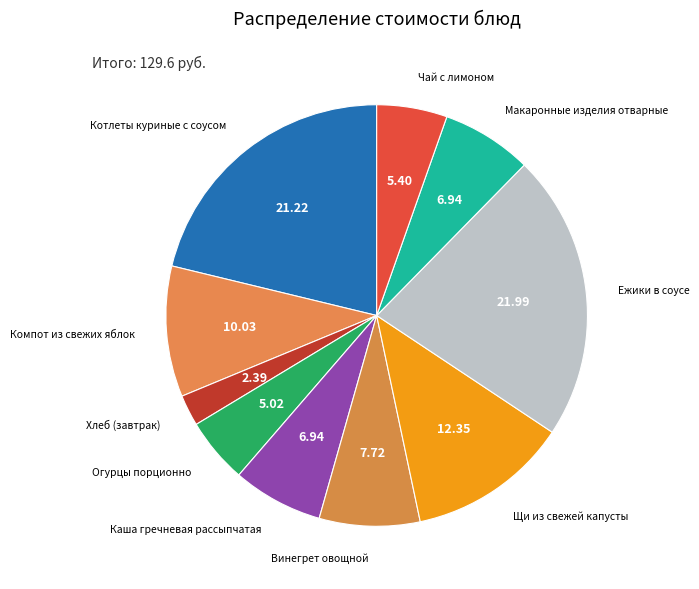

Count the number of slices in the pie.

10